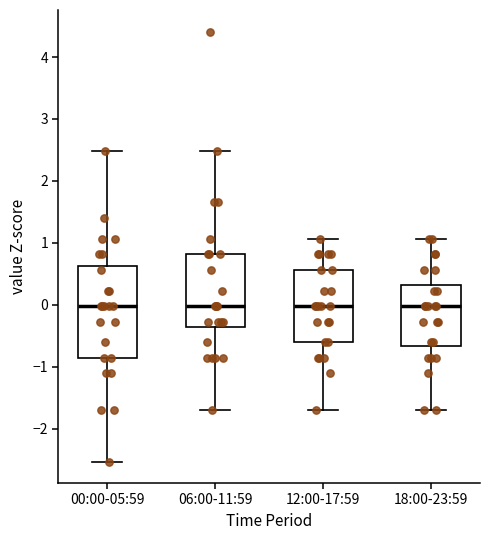

Reading left to right, transcribe this box plot: for each box, give where its median line is, the range the box spans, and where its two whiskers end, as read against the y-axis. The values are not printed on the chart, so give them approximately, as read against the axis.

00:00-05:59: median 0.0, box -0.9 to 0.6, whiskers -2.5 to 2.5
06:00-11:59: median 0.0, box -0.4 to 0.8, whiskers -1.7 to 2.5
12:00-17:59: median 0.0, box -0.6 to 0.6, whiskers -1.7 to 1.1
18:00-23:59: median 0.0, box -0.7 to 0.3, whiskers -1.7 to 1.1